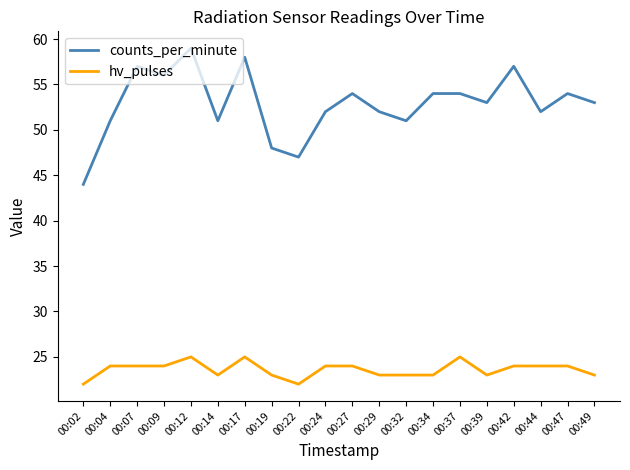

What is the sum of all hv_pulses values?

472